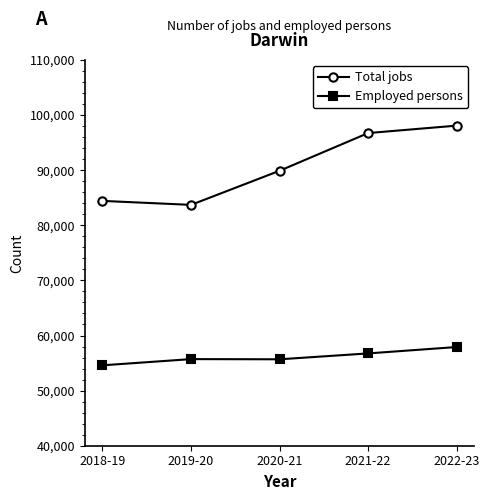

At 2019-20, list the series in order from largest to smallest.

Total jobs, Employed persons